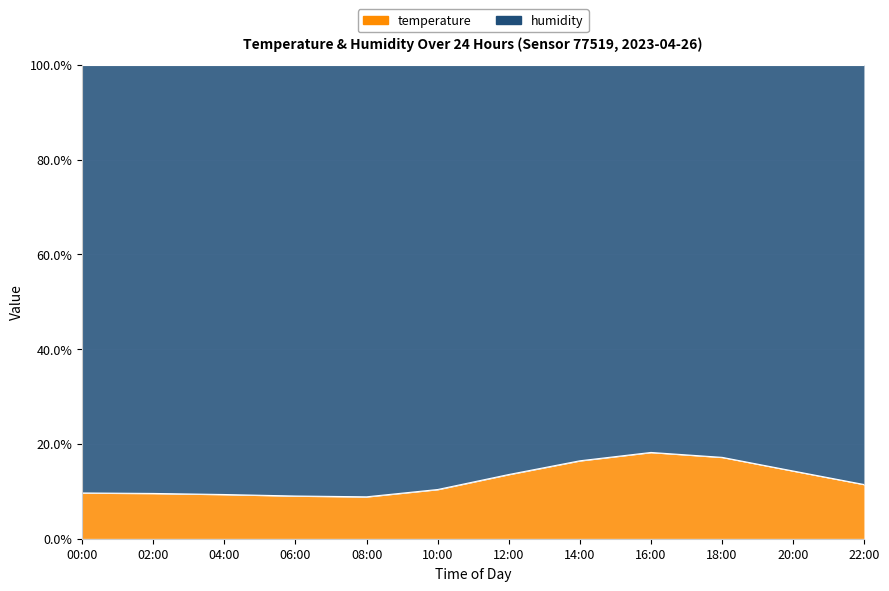

What is the average value?

12.3